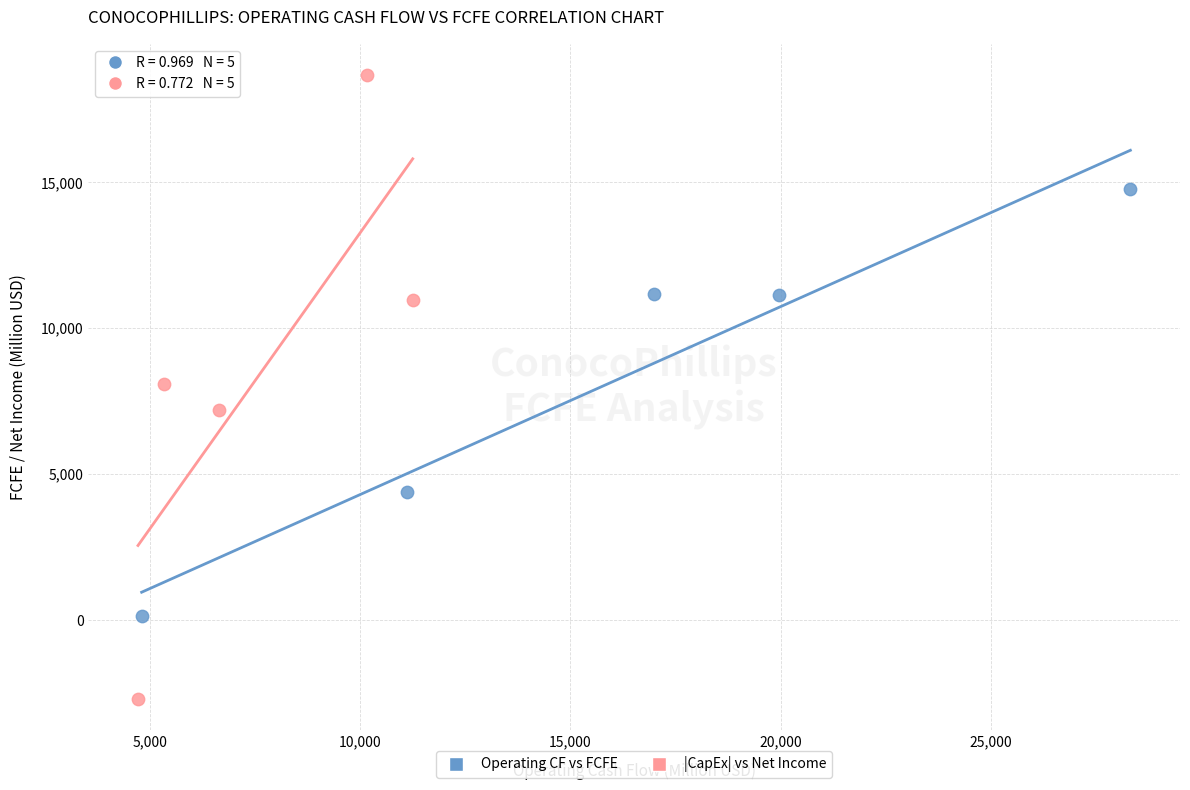

What are all the series names shown in the legend?

Operating CF vs FCFE, |CapEx| vs Net Income